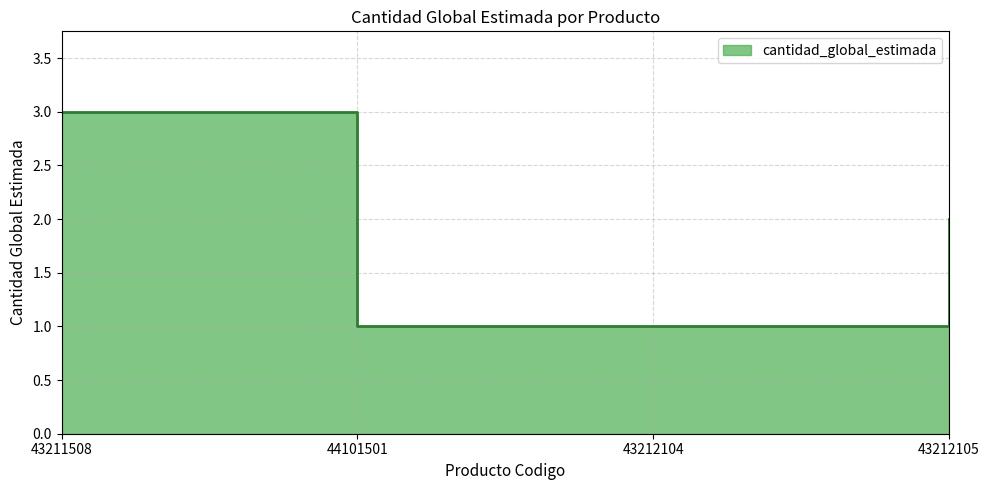

What is the sum of all values?

7